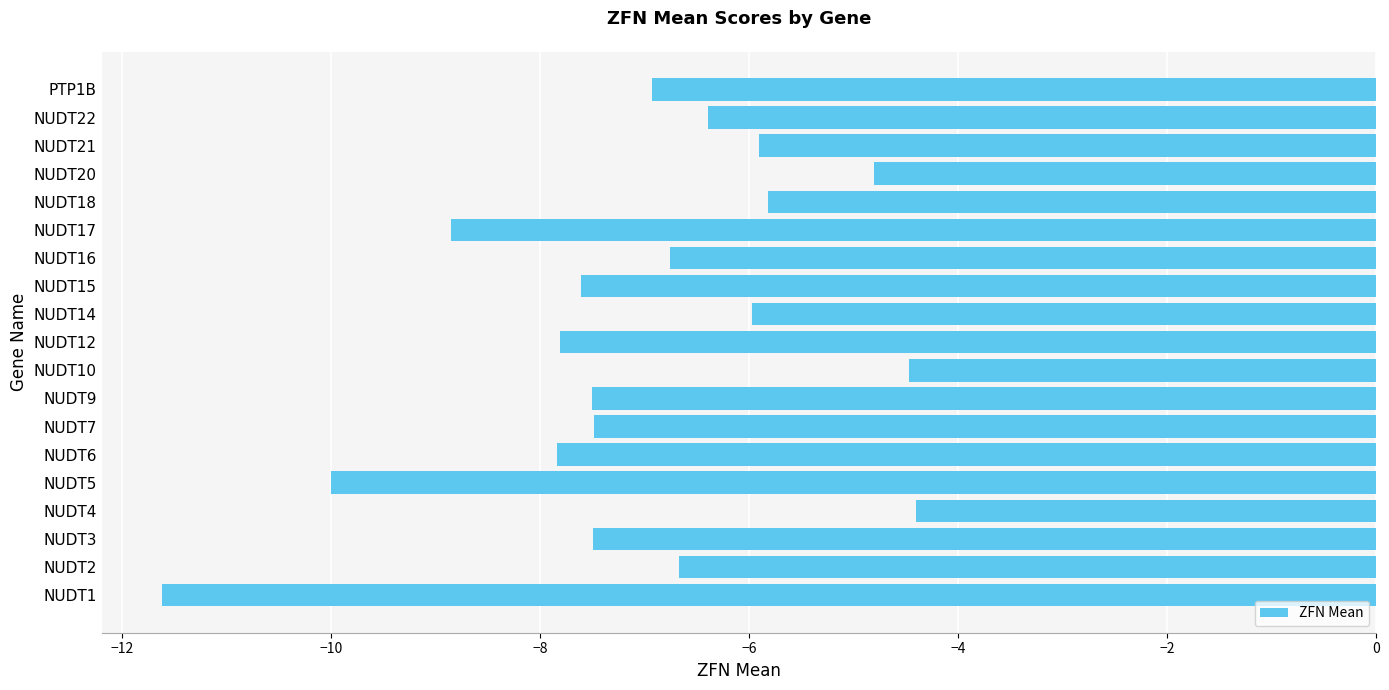

Reading top to bottom, transcribe all the data shown in this chart.

-6.9	-6.4	-5.9	-4.8	-5.8	-8.9	-6.8	-7.6	-6.0	-7.8	-4.5	-7.5	-7.5	-7.8	-10.0	-4.4	-7.5	-6.7	-11.6